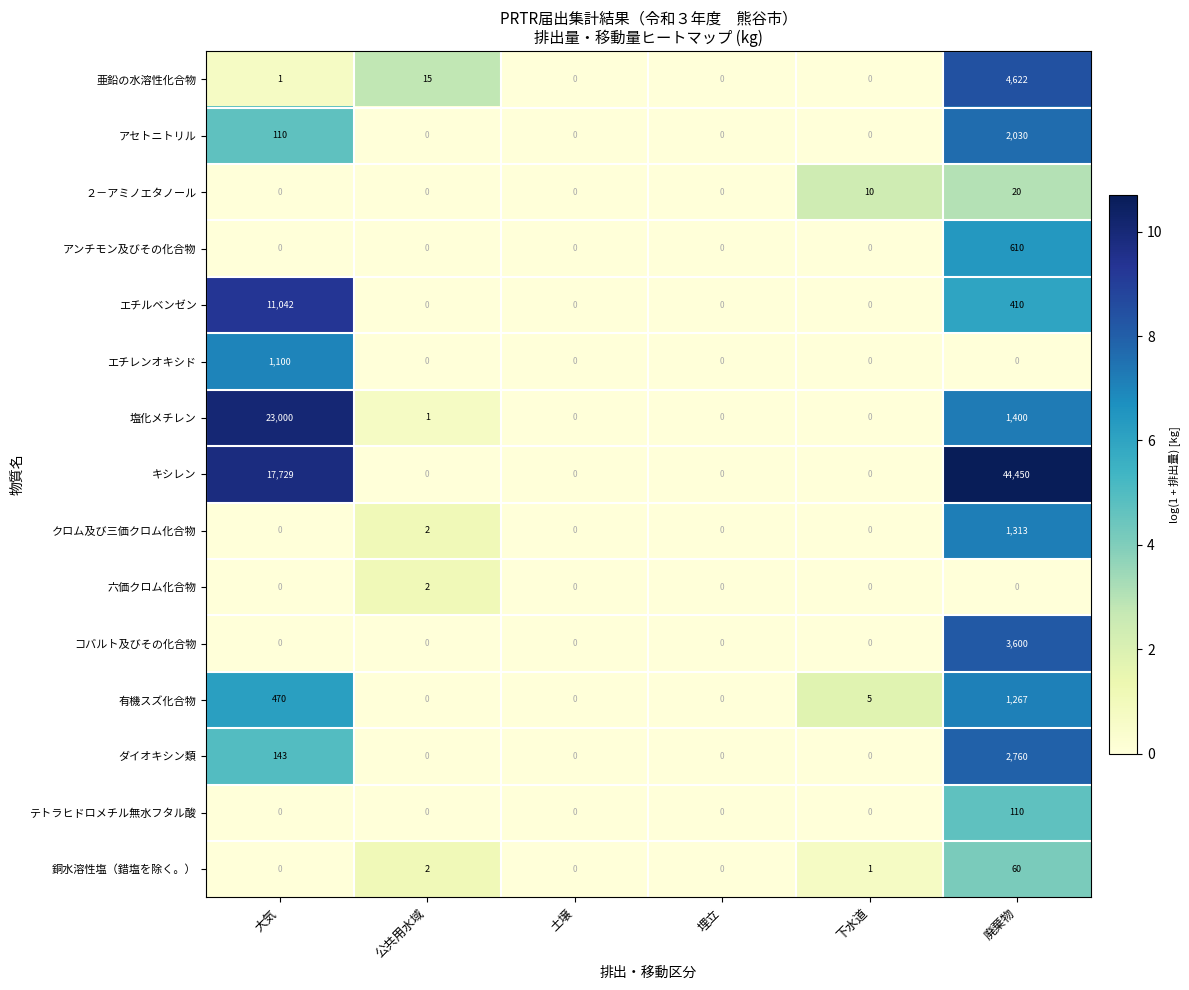

What is the total value across all series at 公共用水域?

22